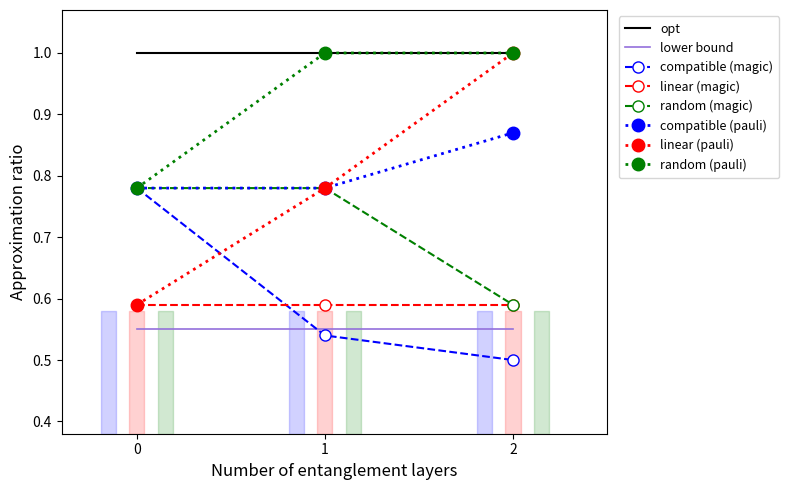

What is the maximum value for compatible_pauli?

0.9